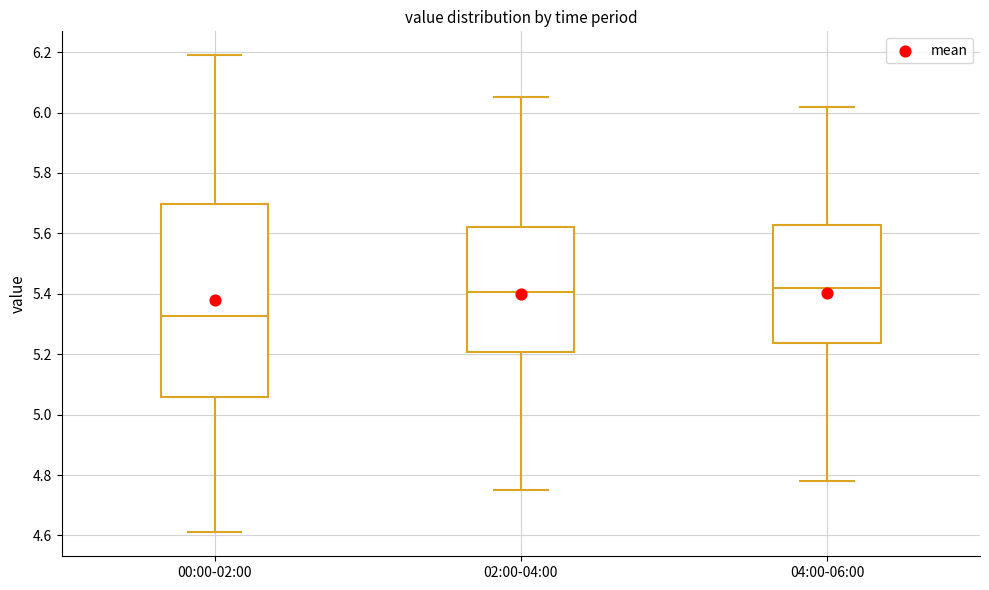

Reading left to right, transcribe this box plot: for each box, give where its median line is, the range the box spans, and where its two whiskers end, as read against the y-axis. The values are not printed on the chart, so give them approximately, as read against the axis.

00:00-02:00: median 5.32, box 5.06 to 5.70, whiskers 4.62 to 6.20
02:00-04:00: median 5.40, box 5.20 to 5.62, whiskers 4.76 to 6.06
04:00-06:00: median 5.42, box 5.24 to 5.62, whiskers 4.78 to 6.02